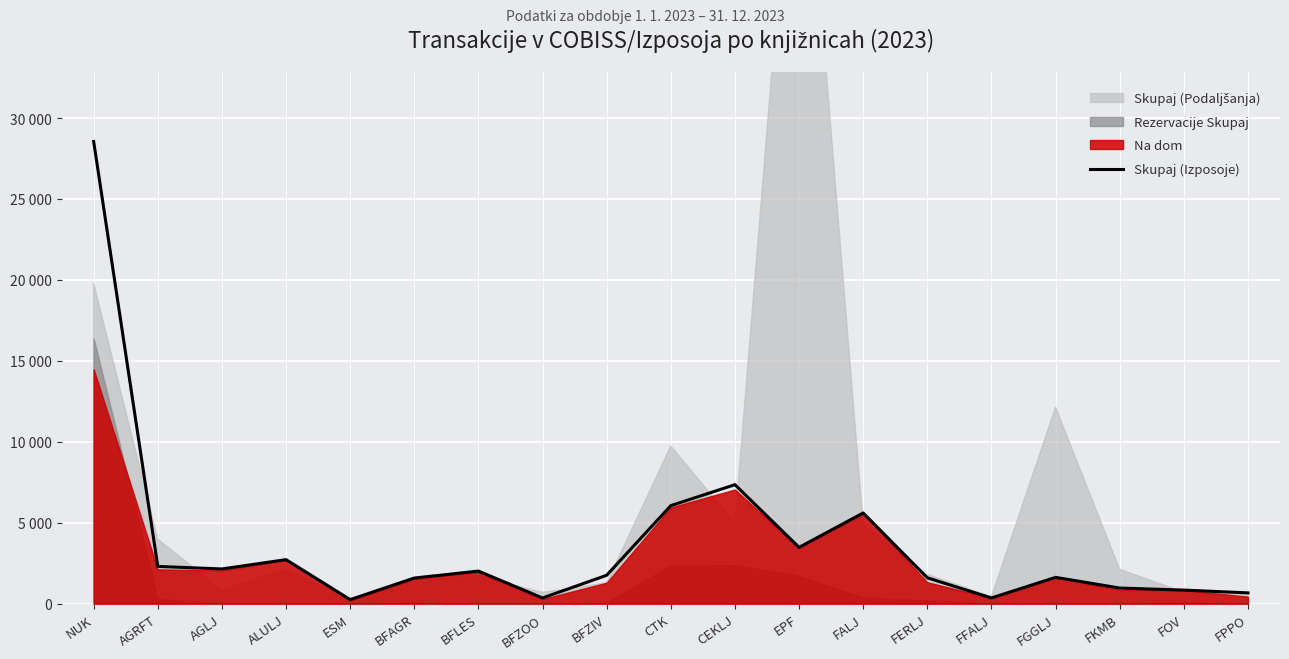

The value at FKMB is 966. True or false?

True